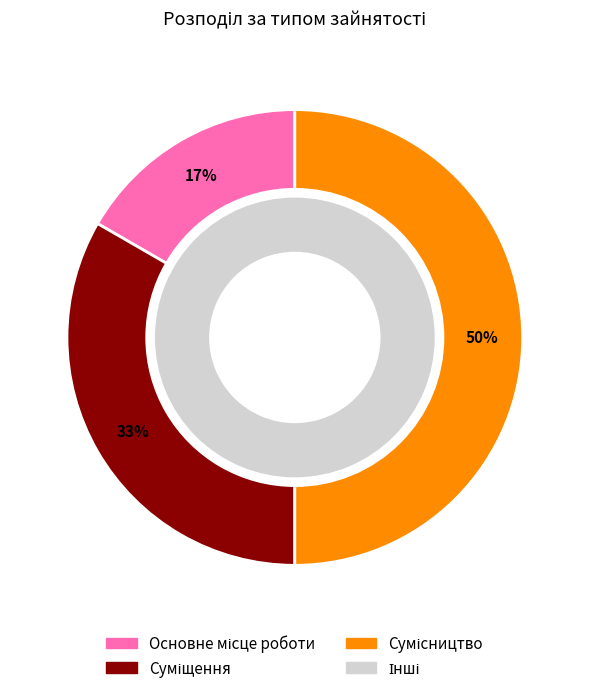

Which slice is the smallest?

Основне місце роботи